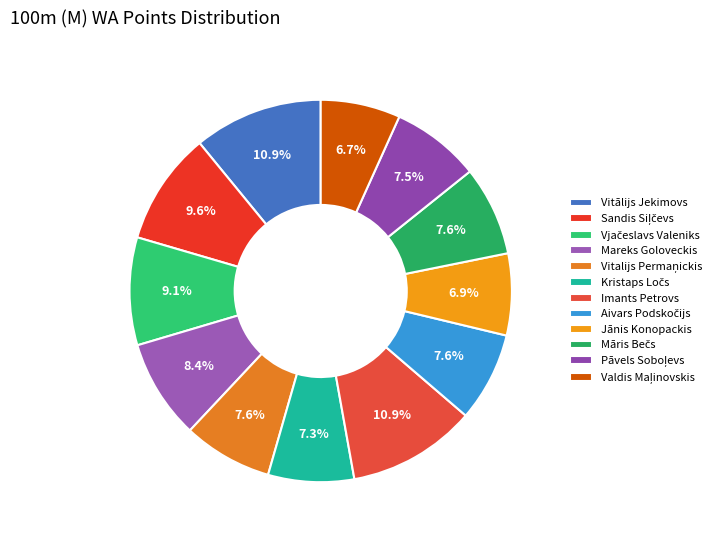

To the nearest percent, what is the average slice percentage?

8%